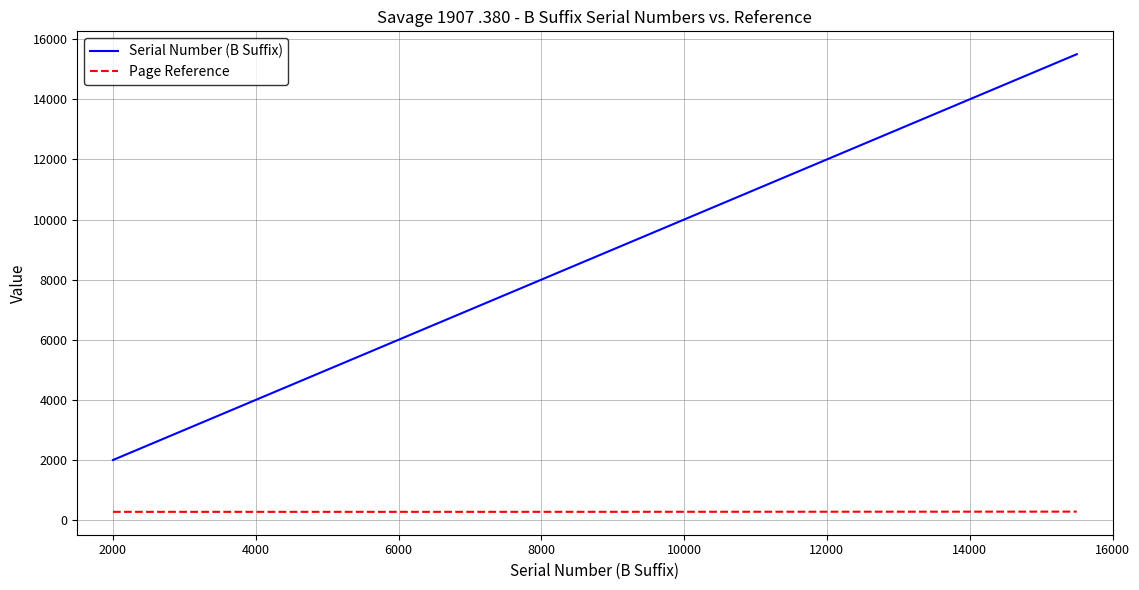

True or false: Page Reference and Serial Number (B Suffix) cross at least once.

False